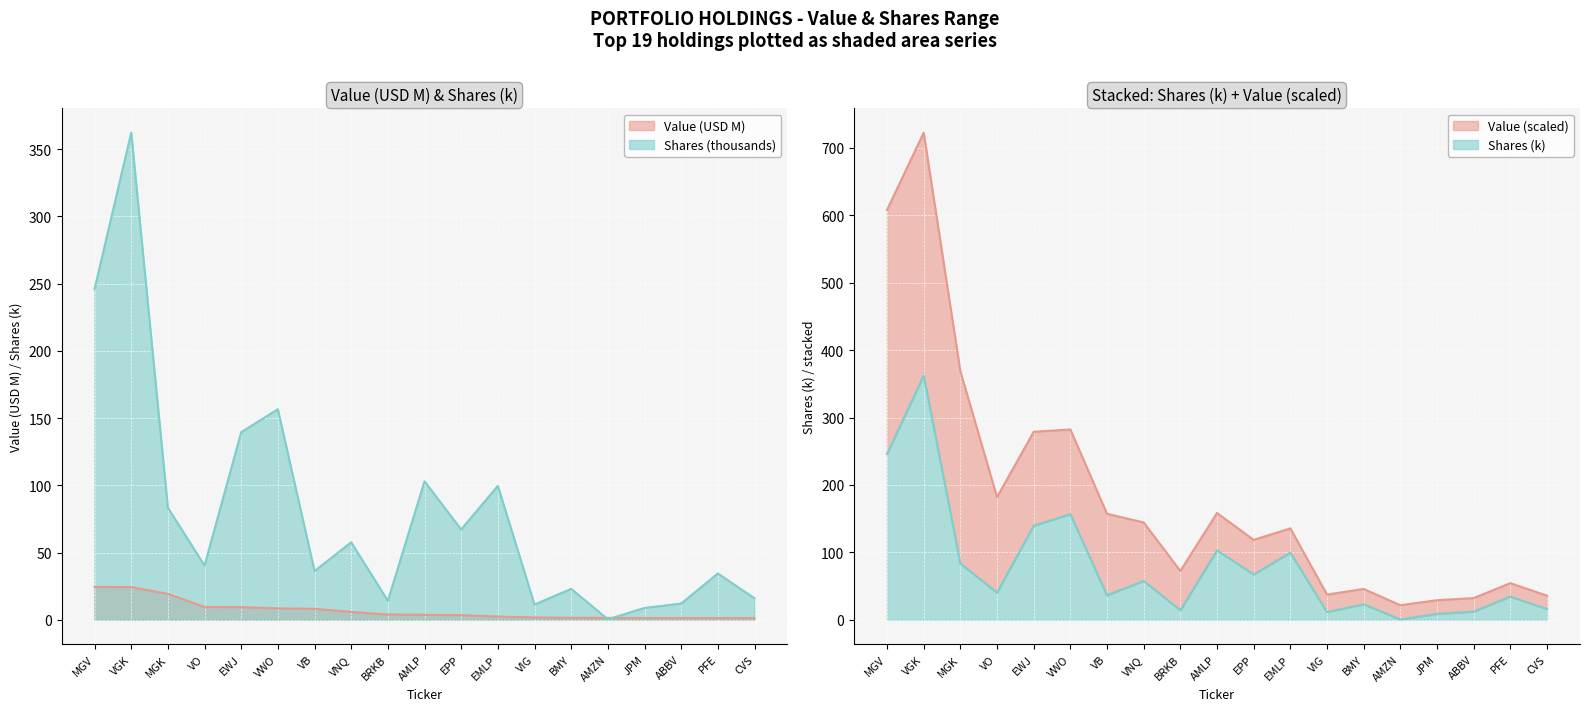

Reading right to left, extract all data points from this chart.

Value: 1.3	1.3	1.4	1.4	1.4	1.5	1.8	2.4	3.5	3.8	3.9	5.9	8.2	8.5	9.4	9.6	19.3	24.4	24.5
Shares or principal amount: 16.0	34.5	12.1	8.8	0.4	23.0	11.4	99.6	67.2	103.0	14.2	57.6	36.3	156.6	139.6	40.3	83.4	362.3	245.9